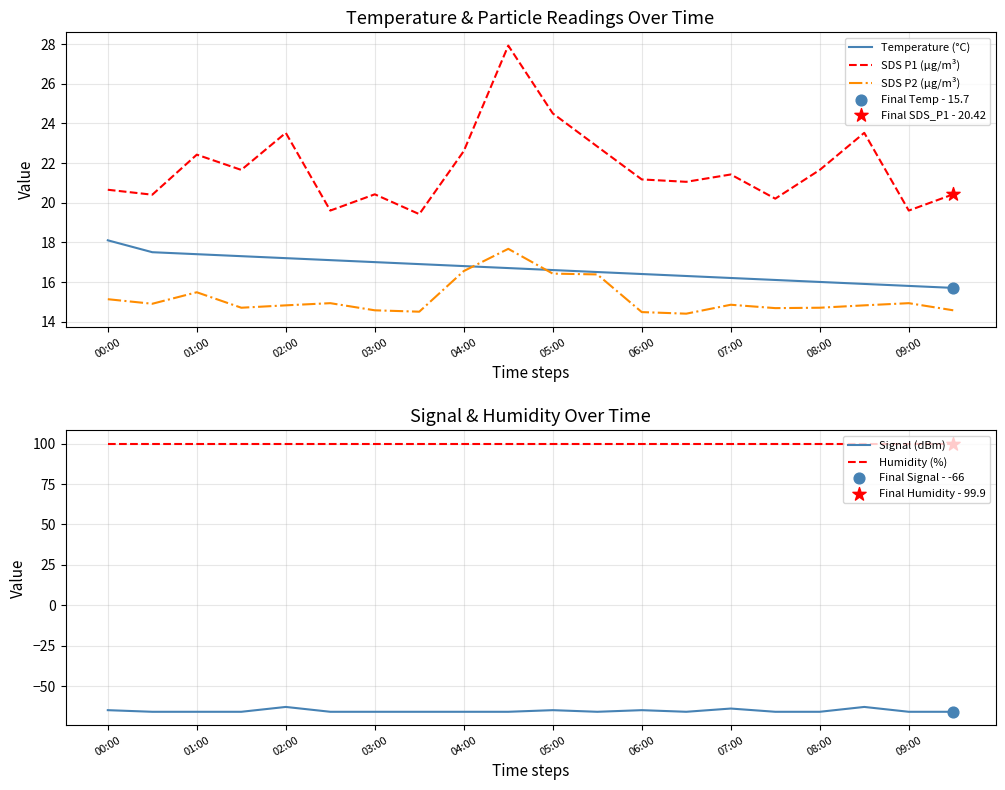

At how many categories does at least one series exceed -44?

20